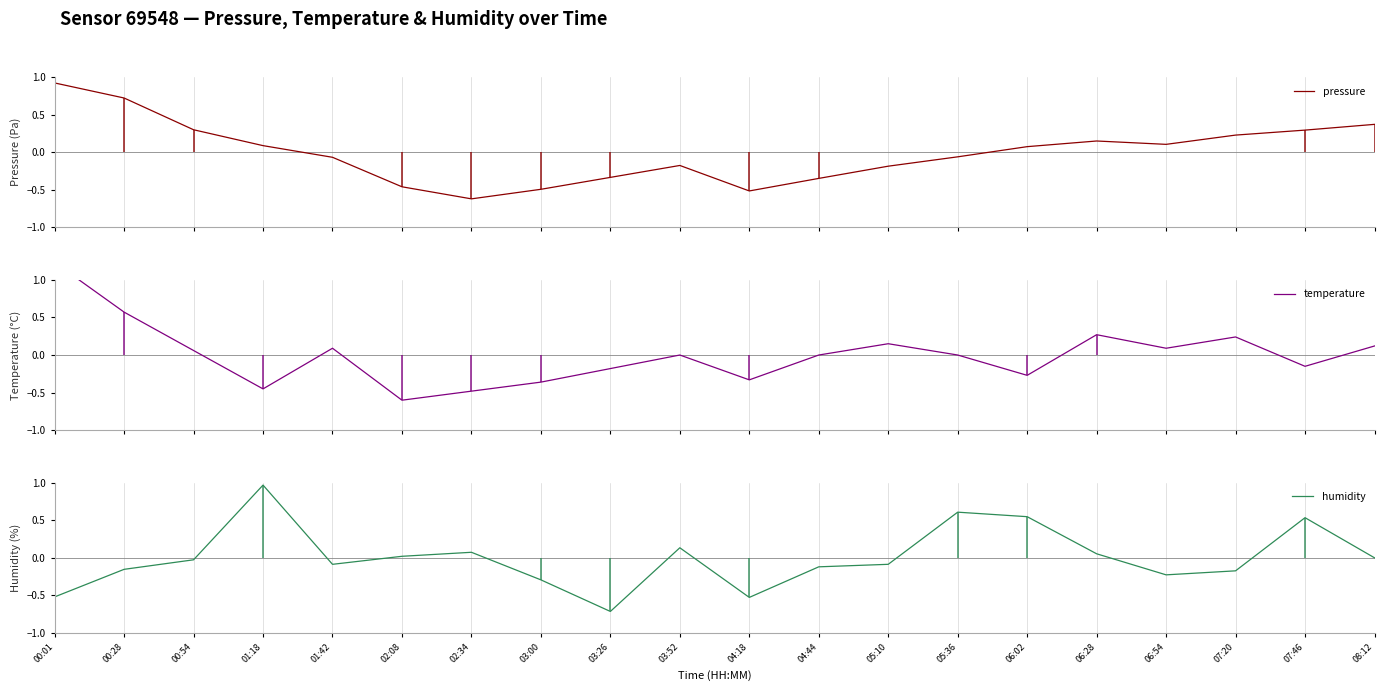

At which label is pressure closest to 0?

05:36